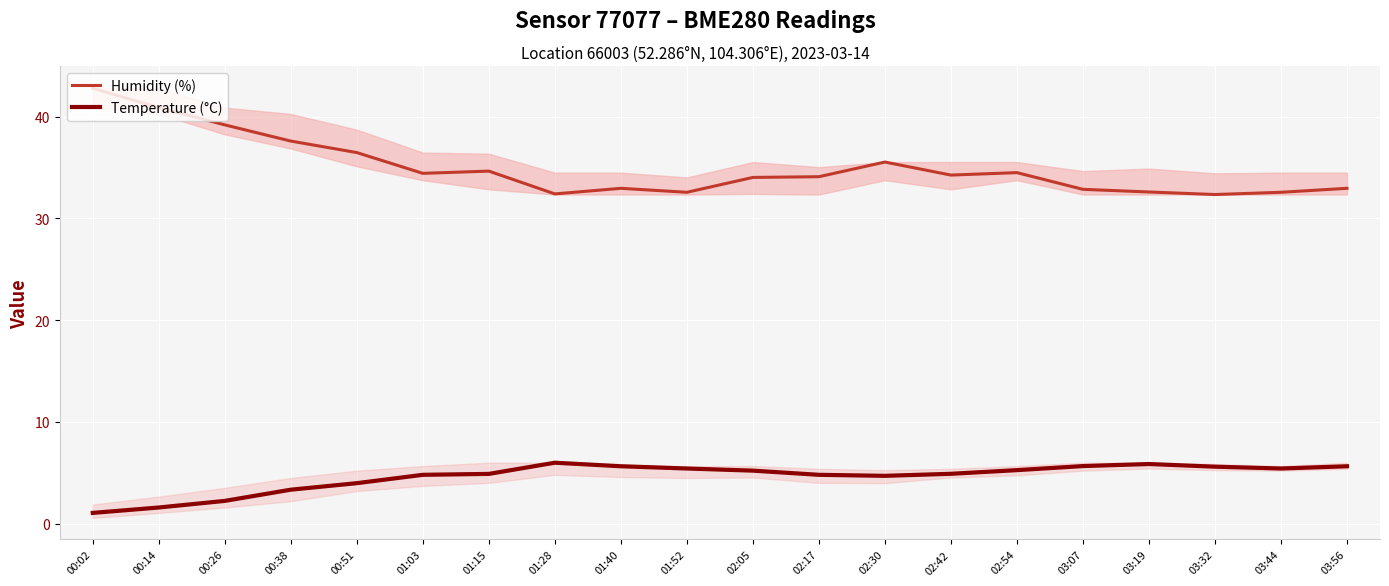

What is the difference between the maximum and second lowest values in the Temperature (°C) series?

4.4